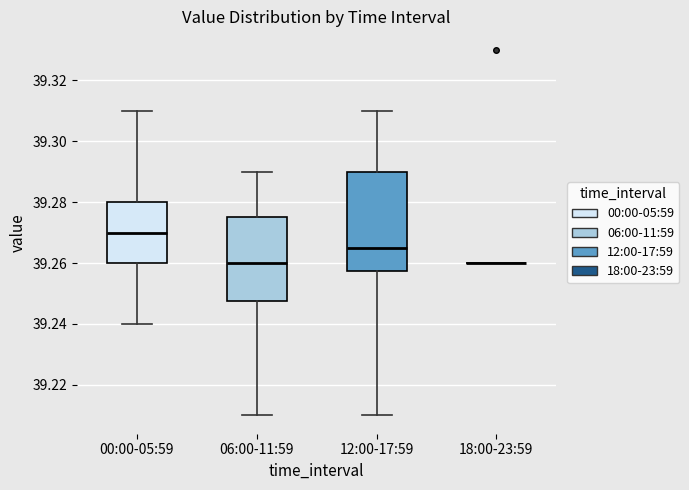

Which box is the tallest, from its lower edge to its upper edge?

12:00-17:59